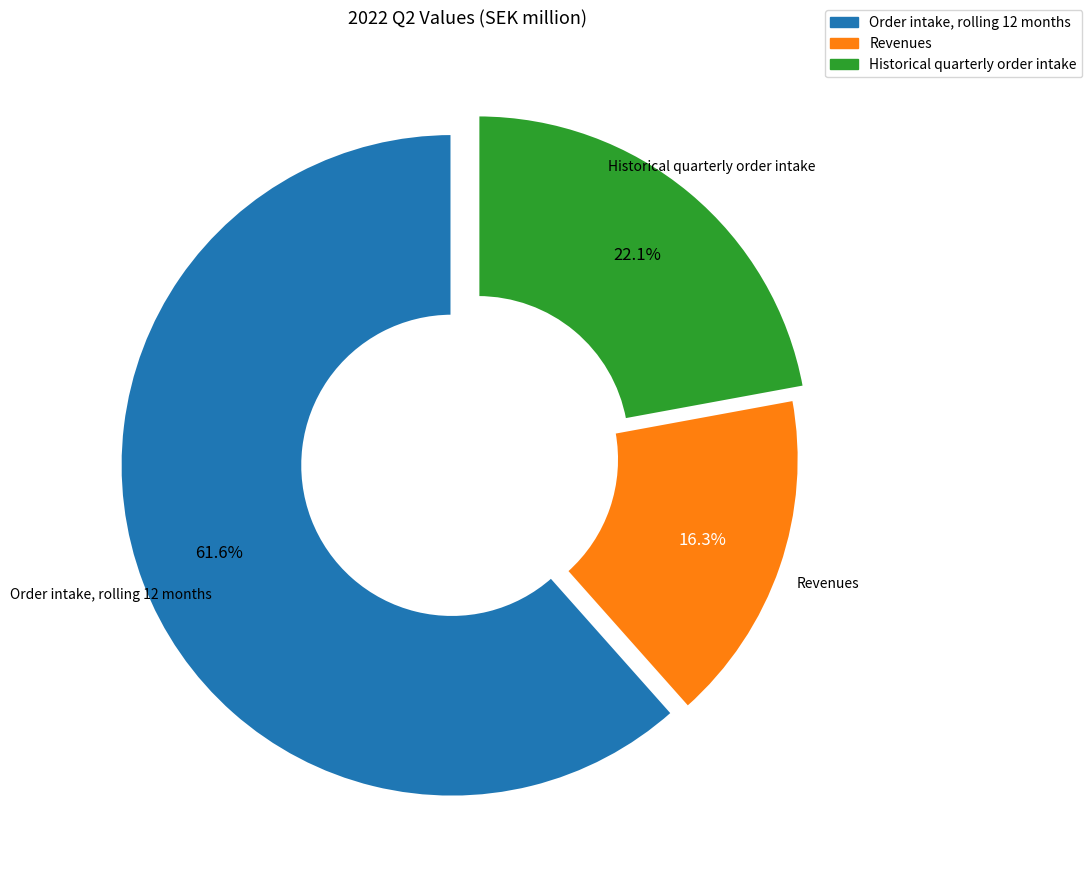

Approximately how many times larger is the value at Revenues compared to Historical quarterly order intake?

0.7